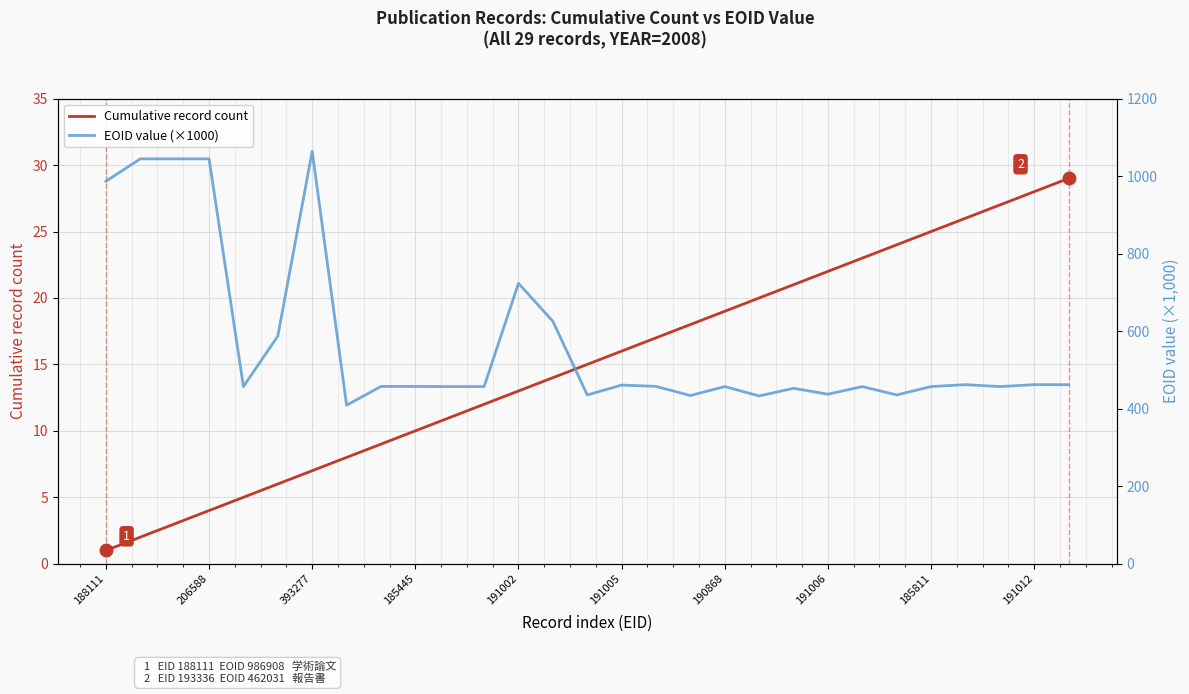

Is it true that Cumulative record count equals 19 at 191012?

False